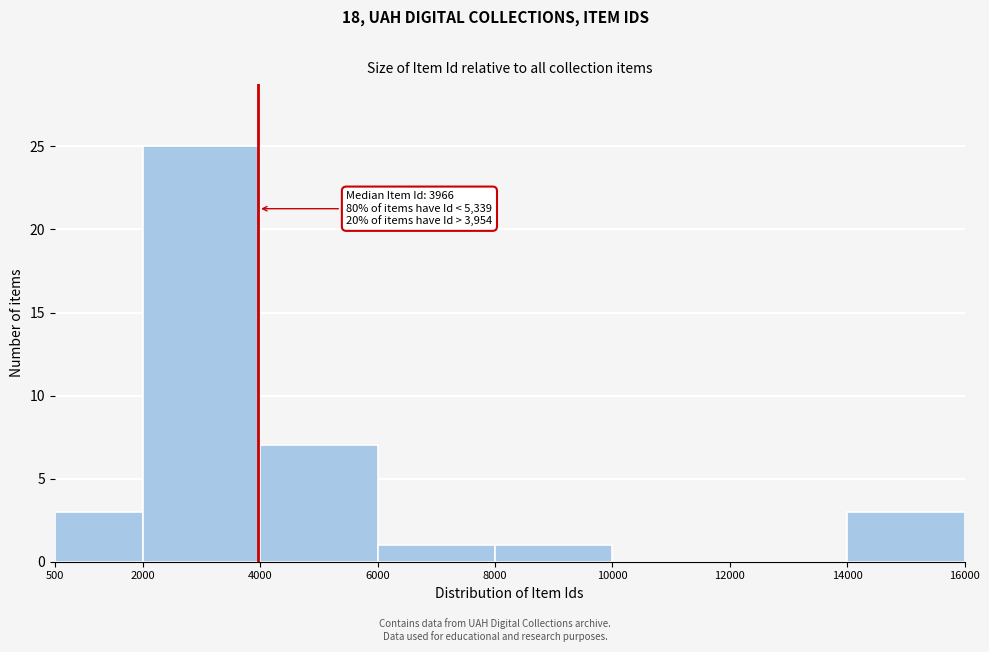

Over which range of the x-axis is the bar tallest?

2000 to 4000